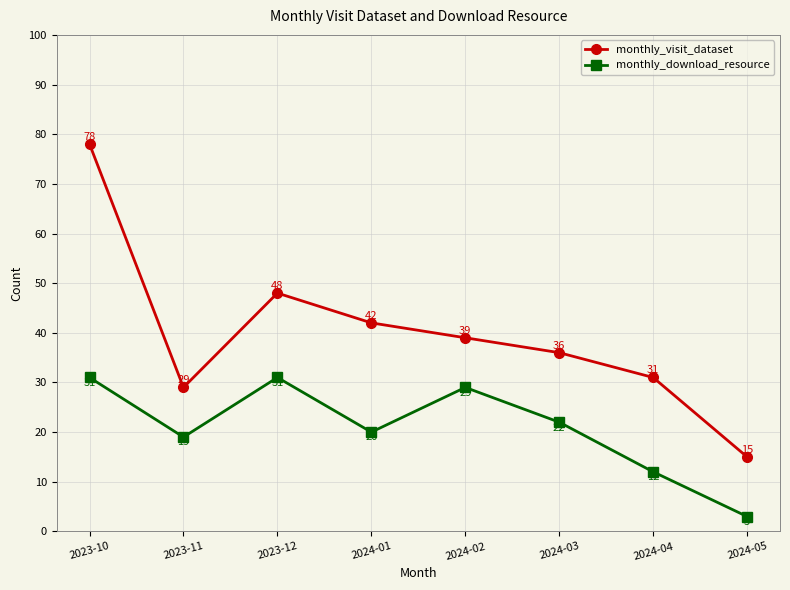

Count the number of categories in the chart.

8